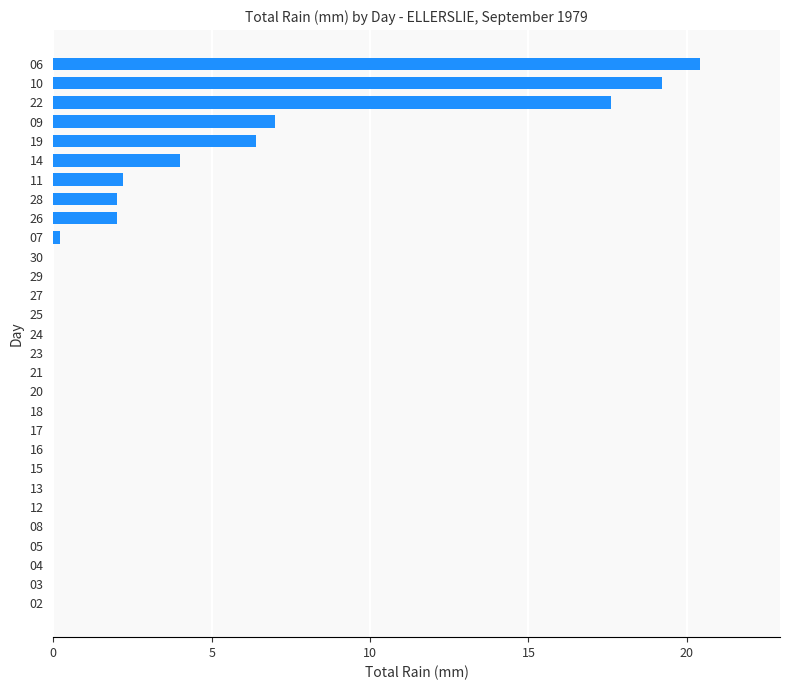

Where is the data nearest to the value 10?

09